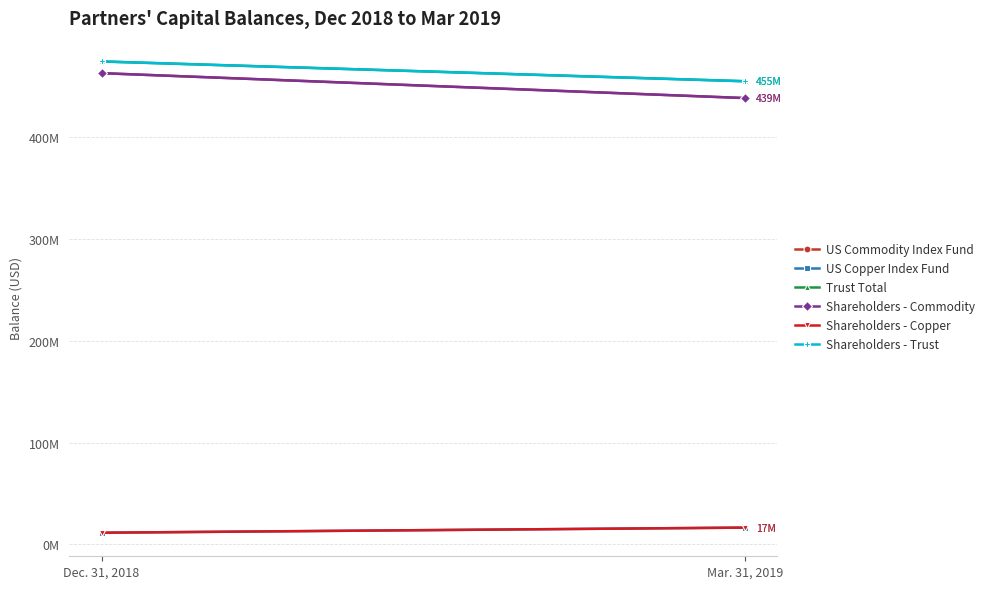

Reading left to right, what are all the values shown in this chart?

US Commodity Index Fund: 463042508	438572099
US Copper Index Fund: 11504895	16523959
Trust Total: 474547403	455096058
Shareholders - Commodity: 463042508	438572099
Shareholders - Copper: 11504895	16523959
Shareholders - Trust: 474547403	455096058